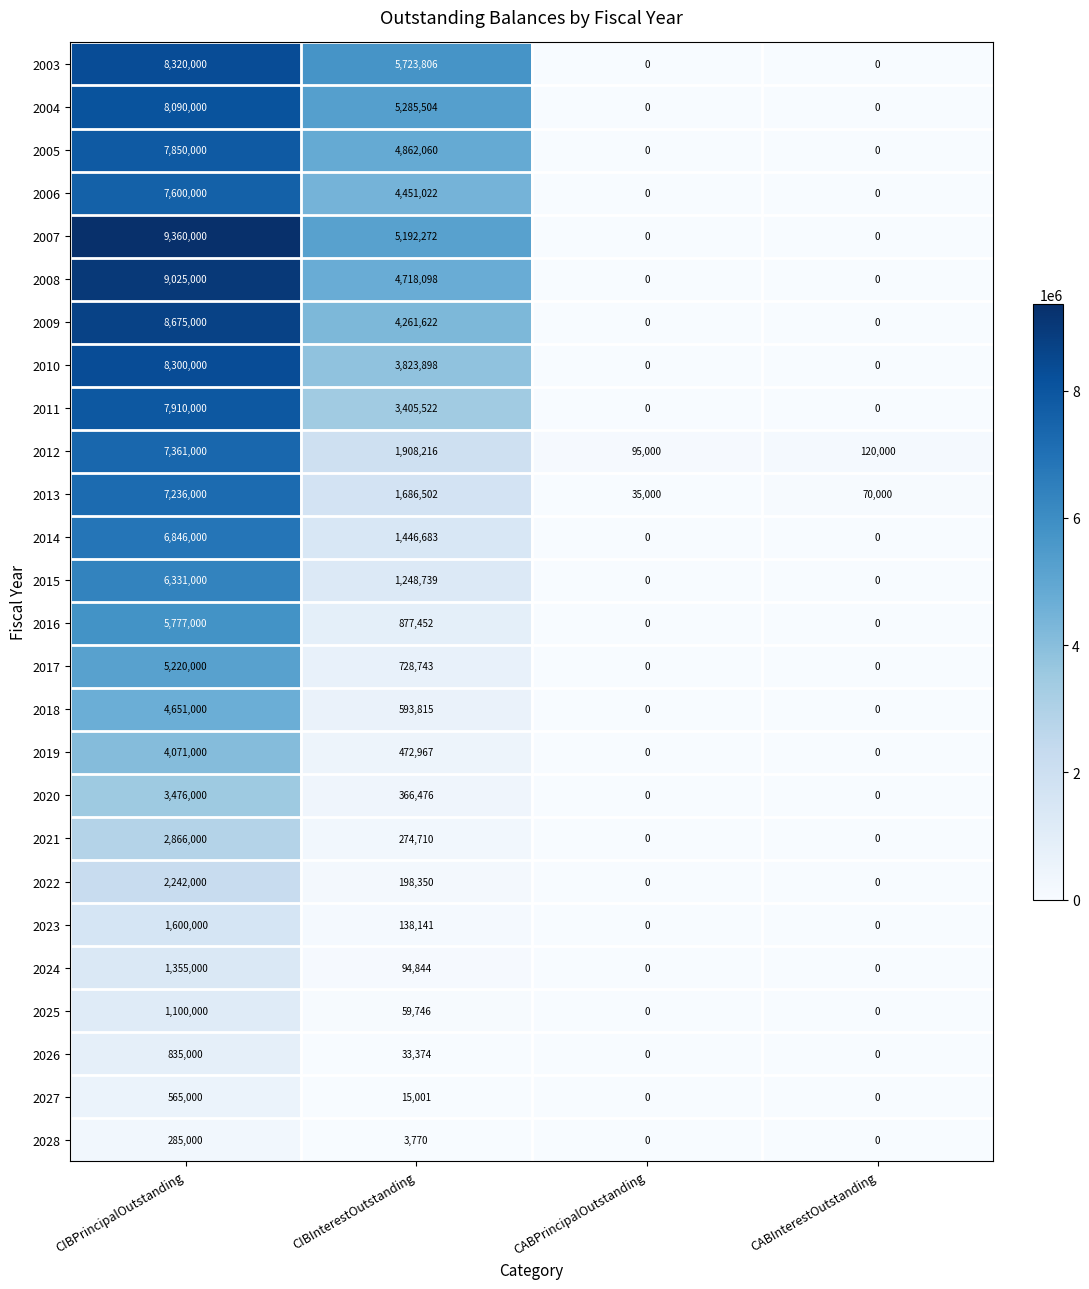

What is the maximum value for 2003?

8320000